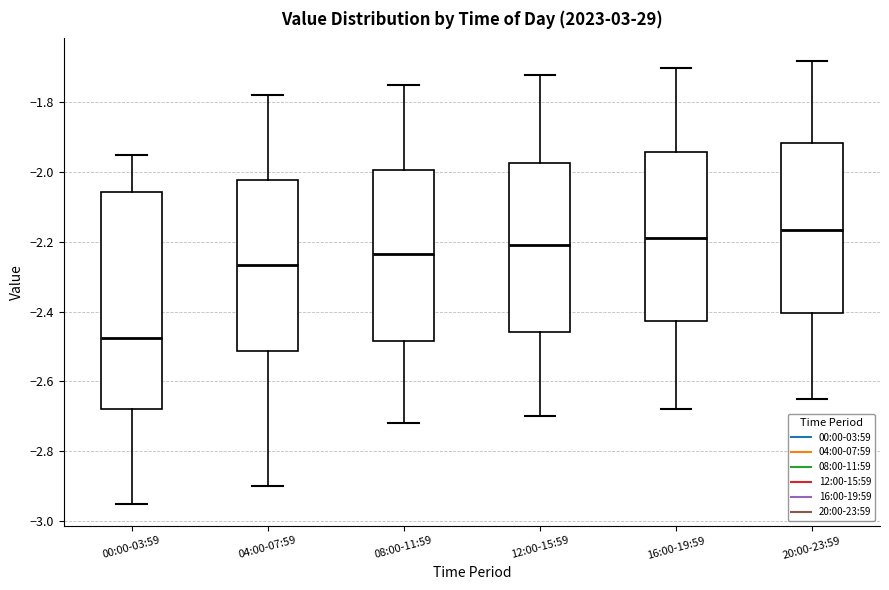

Which box has the highest median line?

20:00-23:59